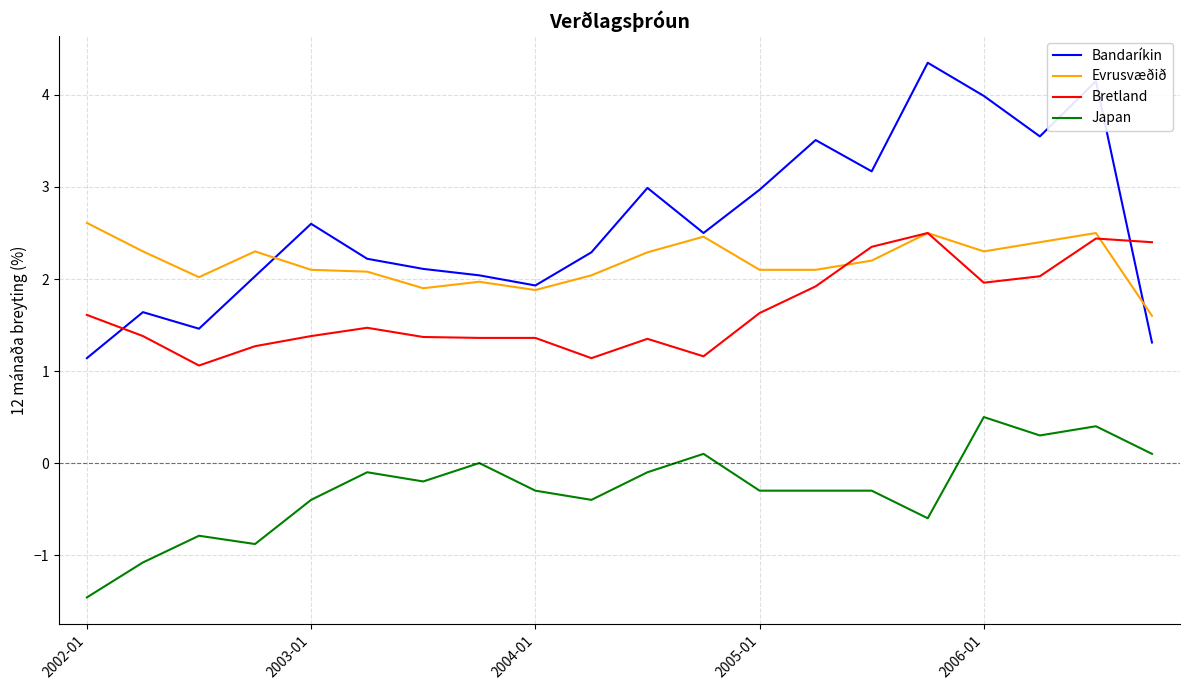

Which series has the largest range (max minus min)?

Bandaríkin